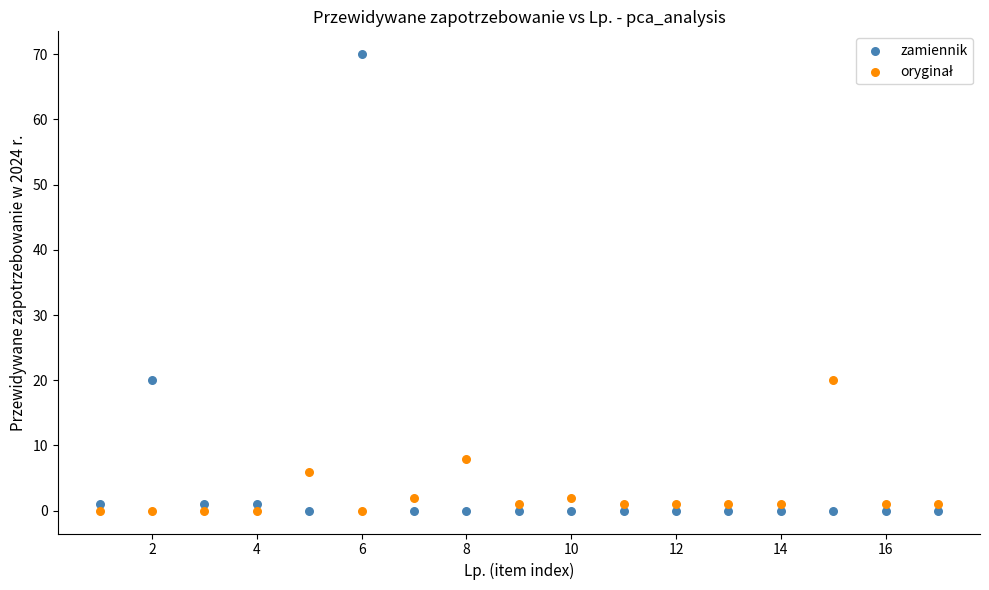

Across all data points, what is the range of Y values (max minus min)?

70